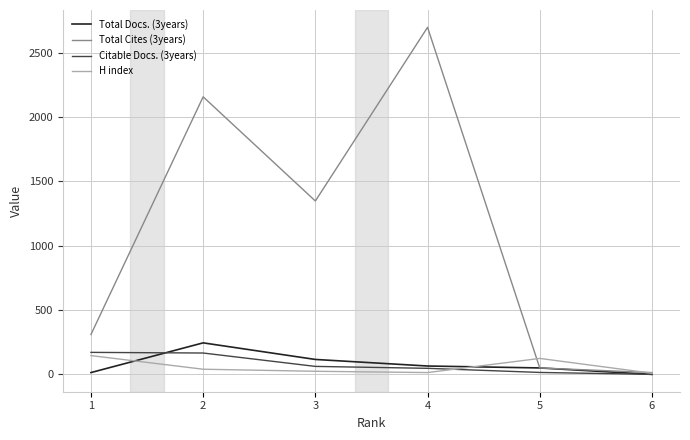

True or false: Citable Docs. (3years) and H index cross at least once.

True